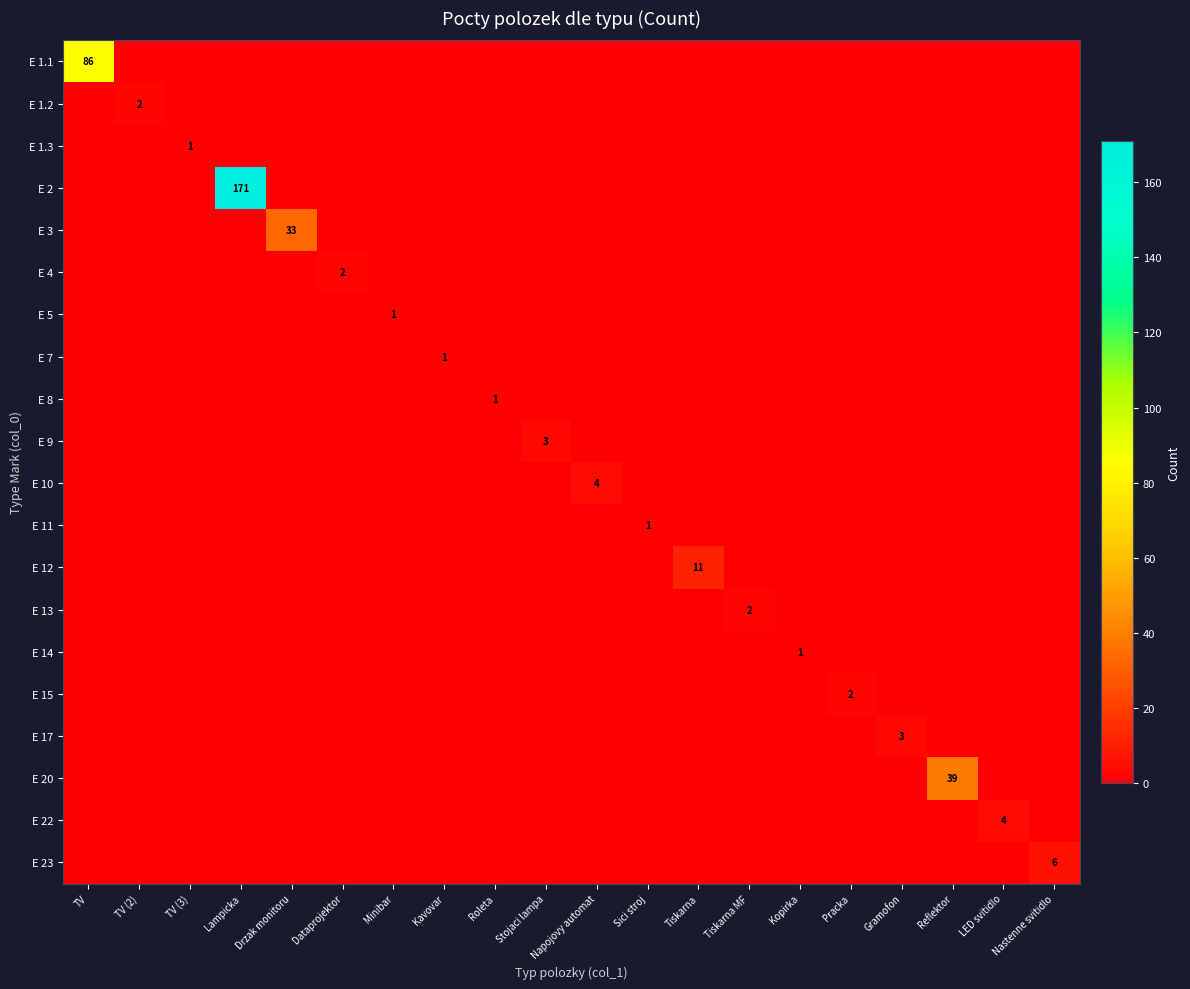

Is the value of E 10 at Tiskarna MF greater than the value of E 2 at TV?

No